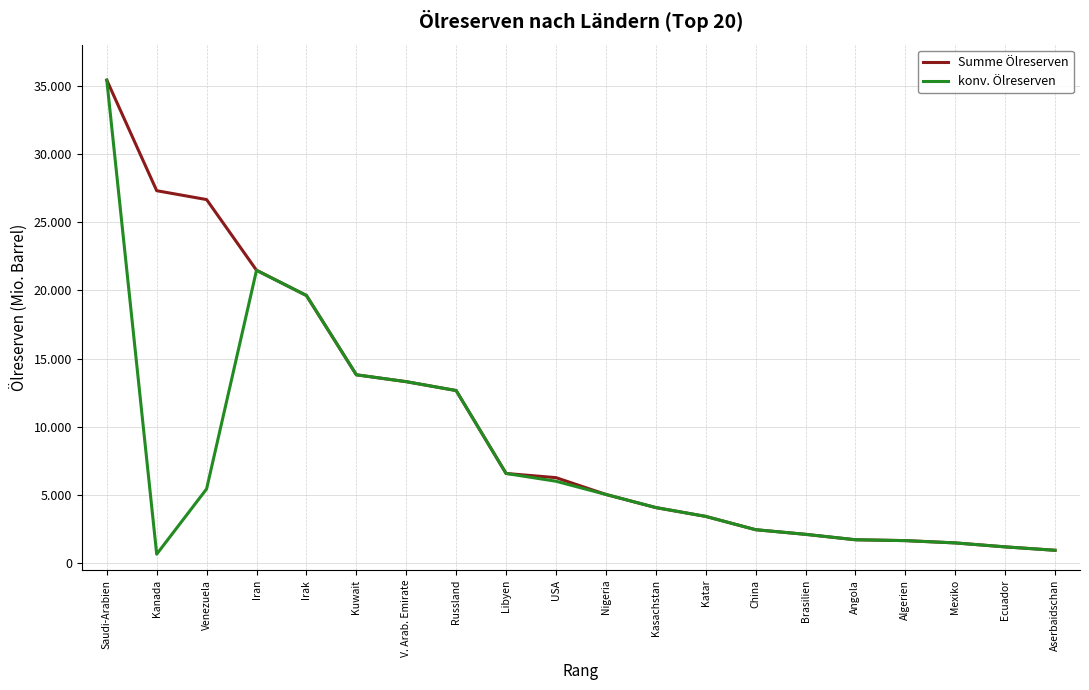

True or false: Summe Ölreserven and konv. Ölreserven intersect in this chart.

False